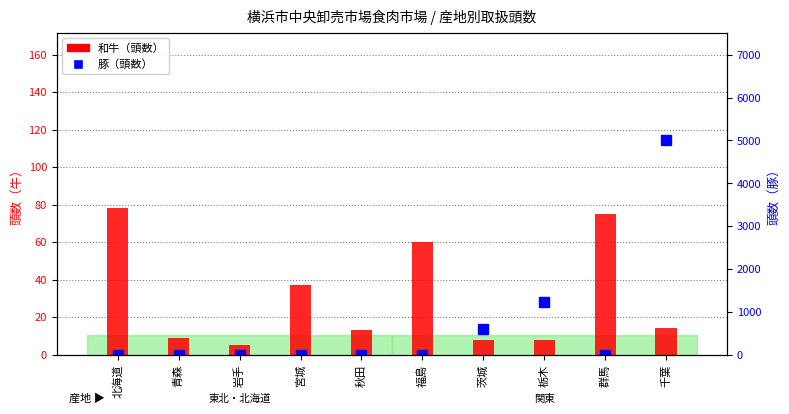

Reading left to right, what are all the values shown in this chart?

和牛（頭数）: 北海道=78	青森=9	岩手=5	宮城=37	秋田=13	福島=60	茨城=8	栃木=8	群馬=75	千葉=14
豚（頭数）: 北海道=0	青森=0	岩手=0	宮城=0	秋田=0	福島=0	茨城=594	栃木=1220	群馬=0	千葉=5008